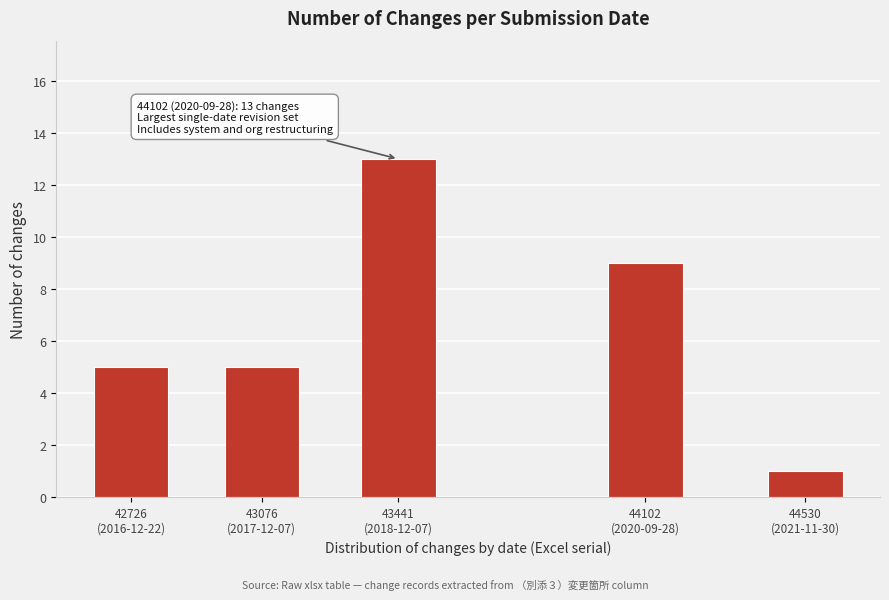

Reading left to right, transcribe all the data shown in this chart.

5	5	13	9	1